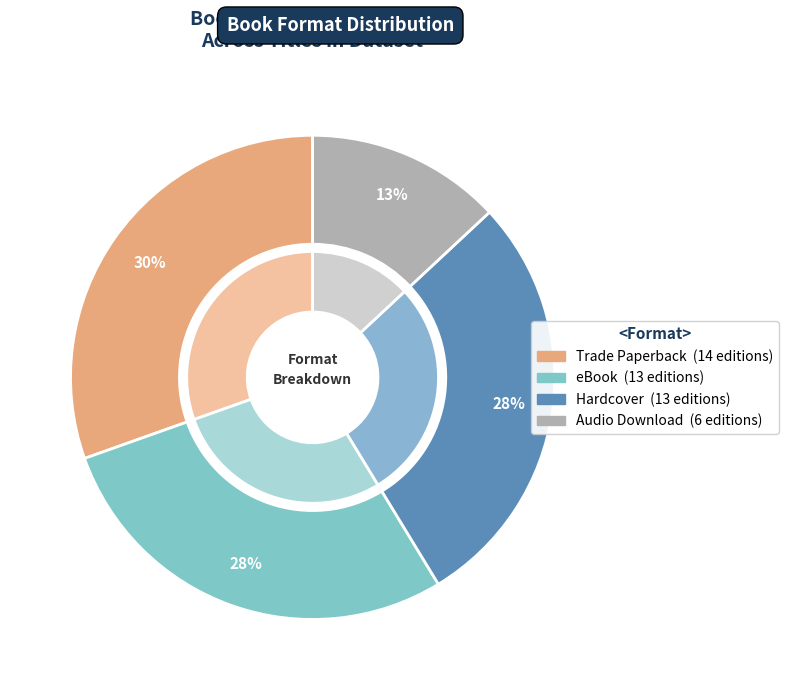

Which has a higher value, Audio Download or Hardcover?

Hardcover